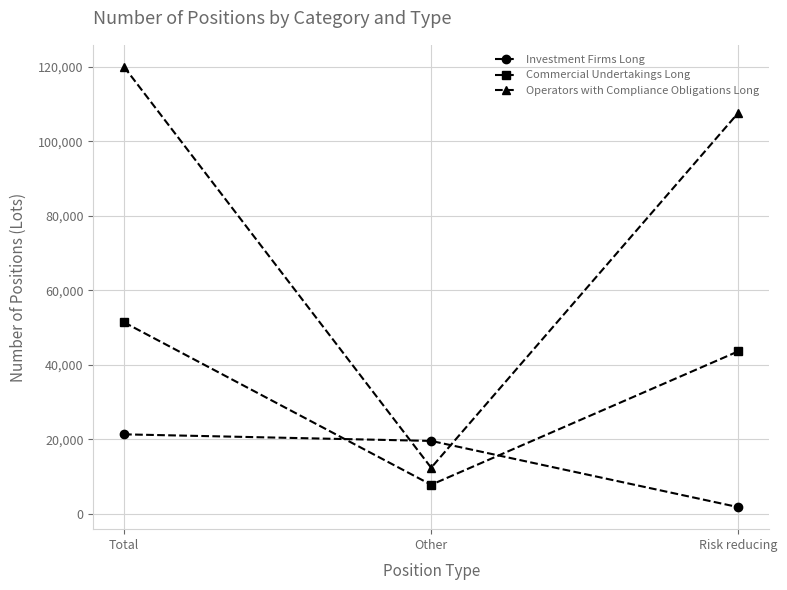

What position from the left is Total?

1